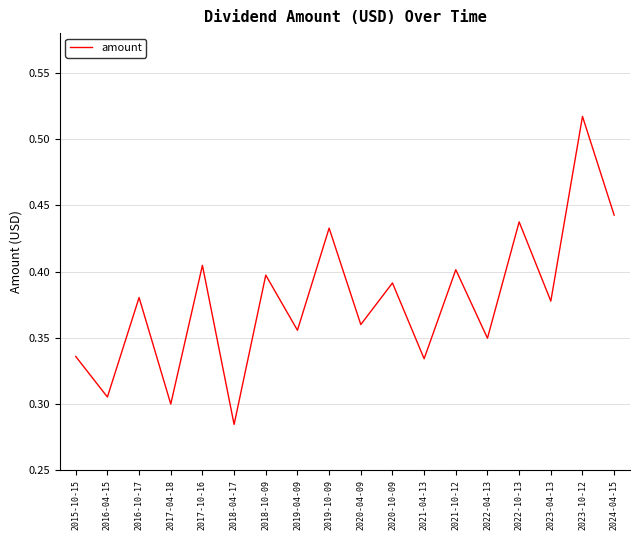

Which category has the highest value across all series?

2023-10-12